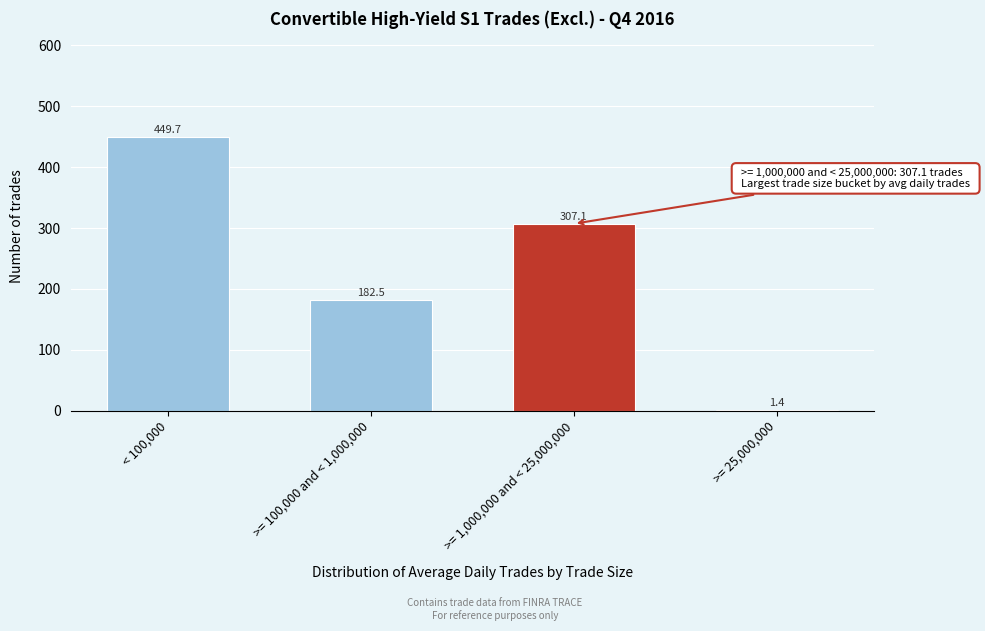

Reading left to right, list all the values displayed in this chart.

< 100,000=449.7	>= 100,000 and < 1,000,000=182.5	>= 1,000,000 and < 25,000,000=307.1	>= 25,000,000=1.4